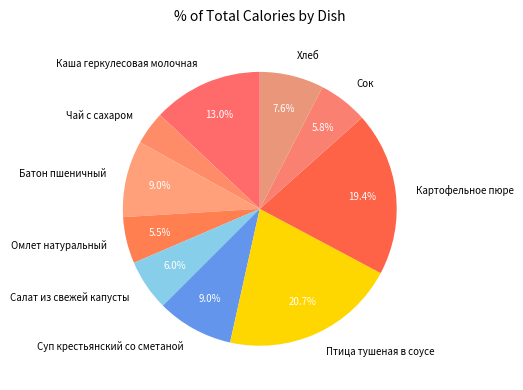

Is it true that Картофельное пюре is 25% of the pie?

False